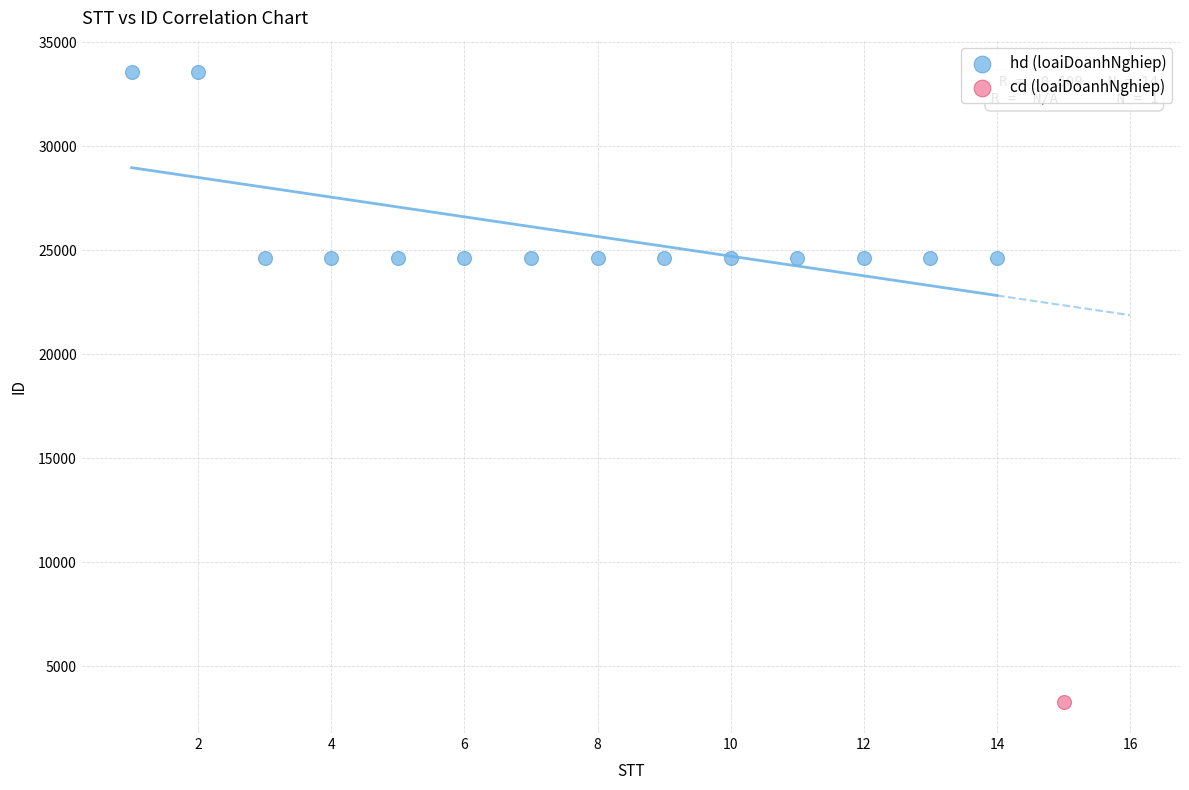

What are all the series names shown in the legend?

hd (loaiDoanhNghiep), cd (loaiDoanhNghiep)